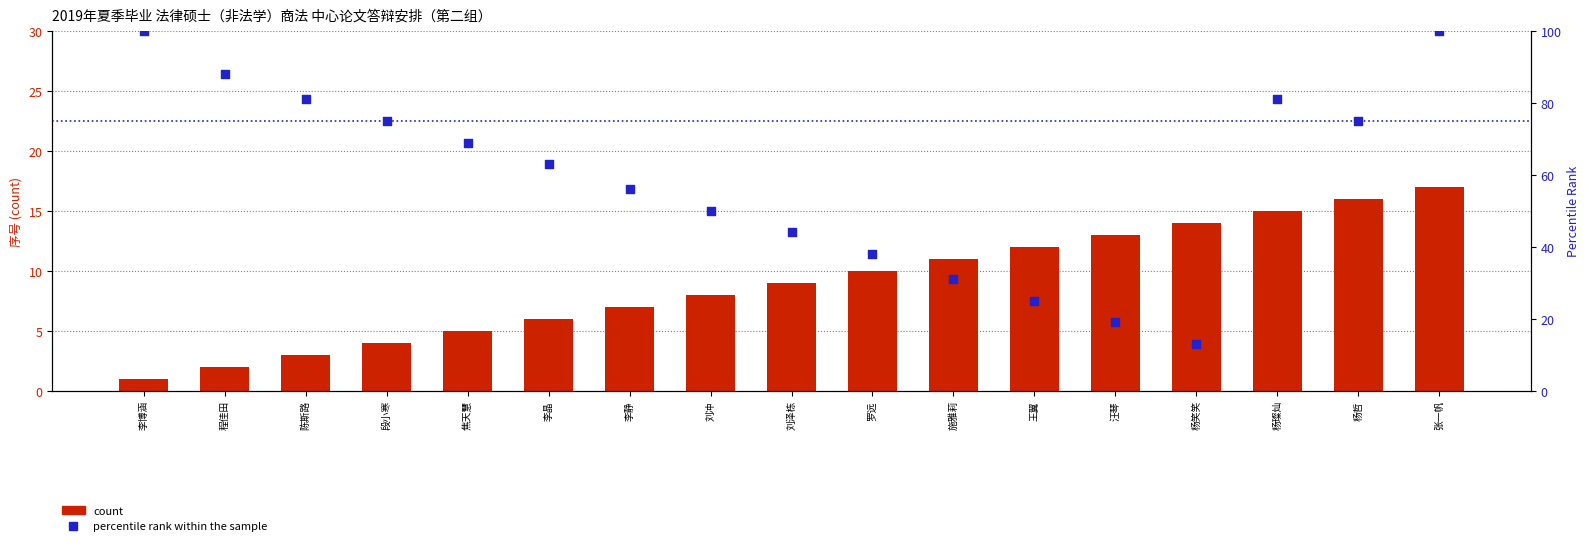

What is the total value across all series at 王翼?

37